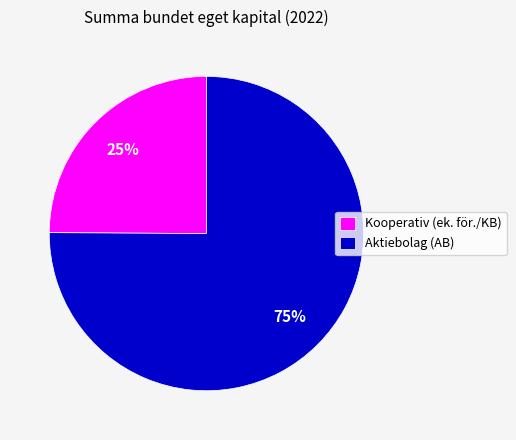

To the nearest percent, what is the average slice percentage?

50%